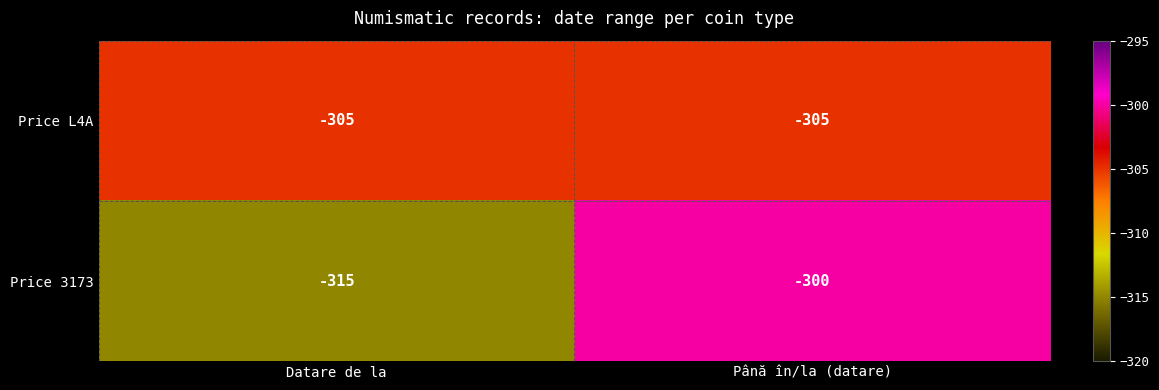

Reading left to right, what are all the values shown in this chart?

Price L4A: Datare de la=-305	Până în/la (datare)=-305
Price 3173: Datare de la=-315	Până în/la (datare)=-300